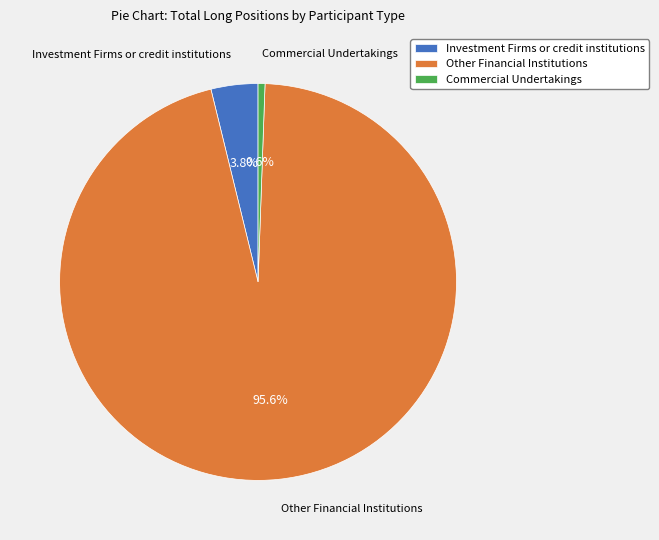

To the nearest percent, what is the average slice percentage?

33%